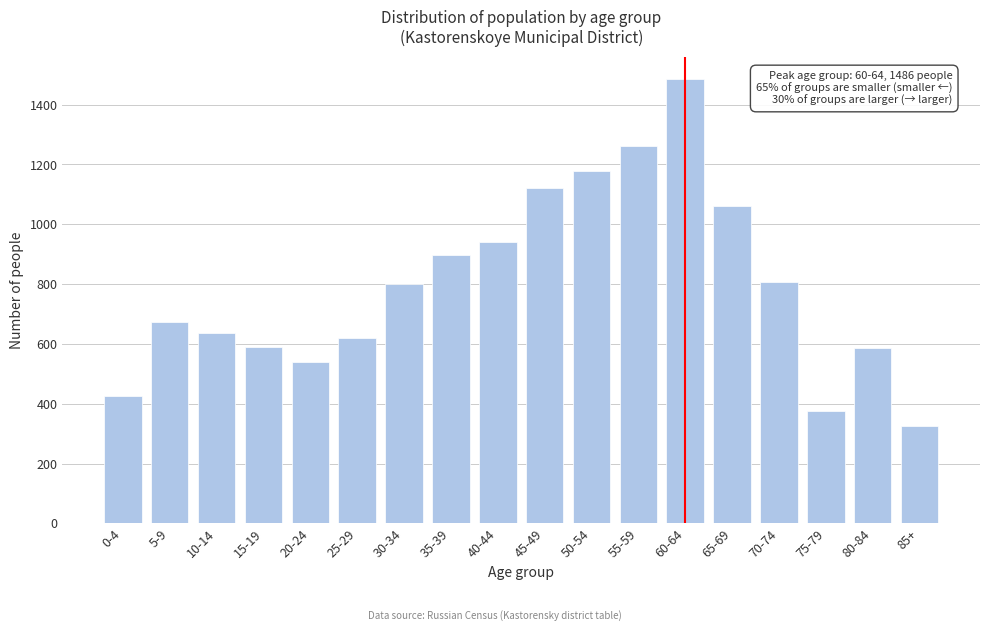

What is the value of the 6th bar from the left?

621